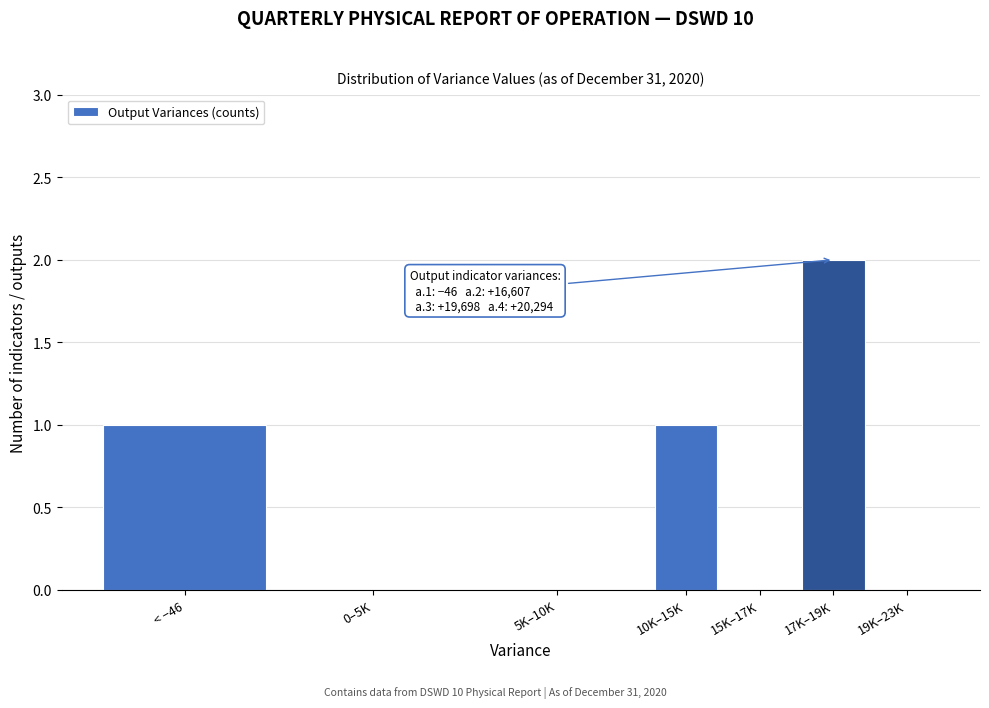

Reading left to right, list all the values displayed in this chart.

< −46=1	0–5K=0	5K–10K=0	10K–15K=1	15K–17K=0	17K–19K=2	19K–23K=0